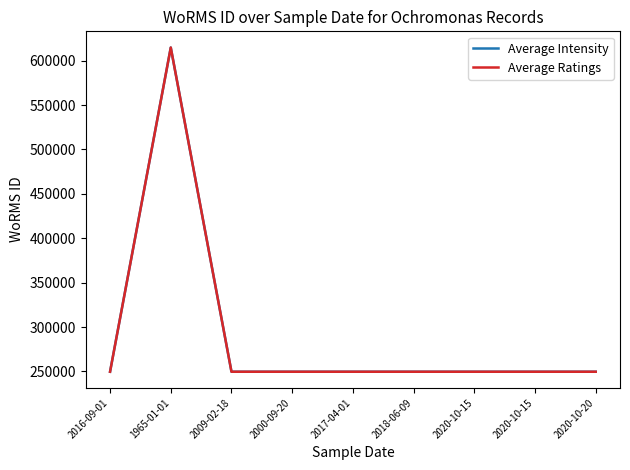

Is this an area chart (filled region under the line)?

No